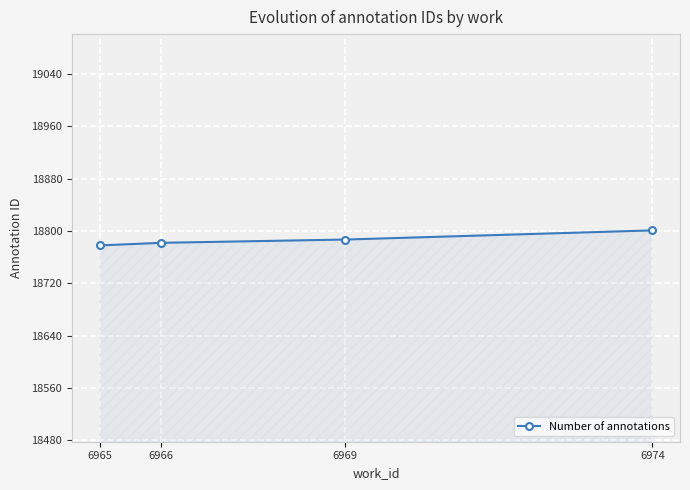

What is the value of the 3rd point from the left?

18787